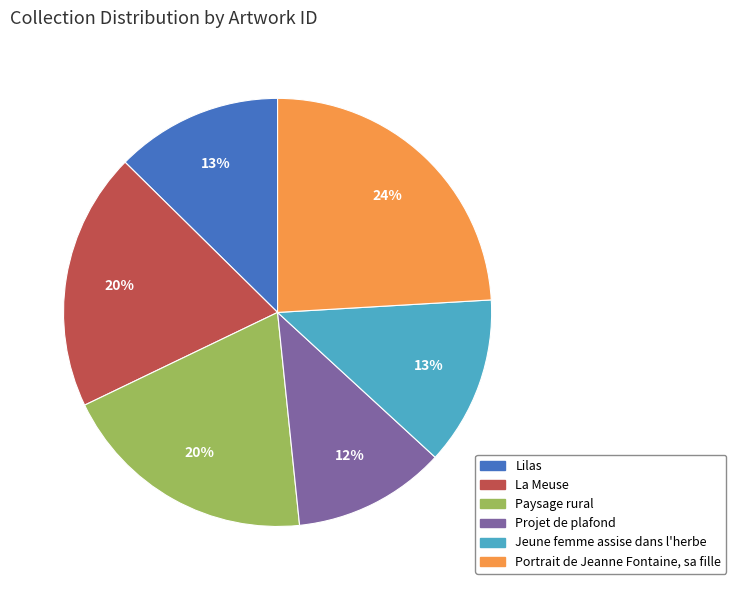

To the nearest percent, what percentage of the pie is Lilas?

13%